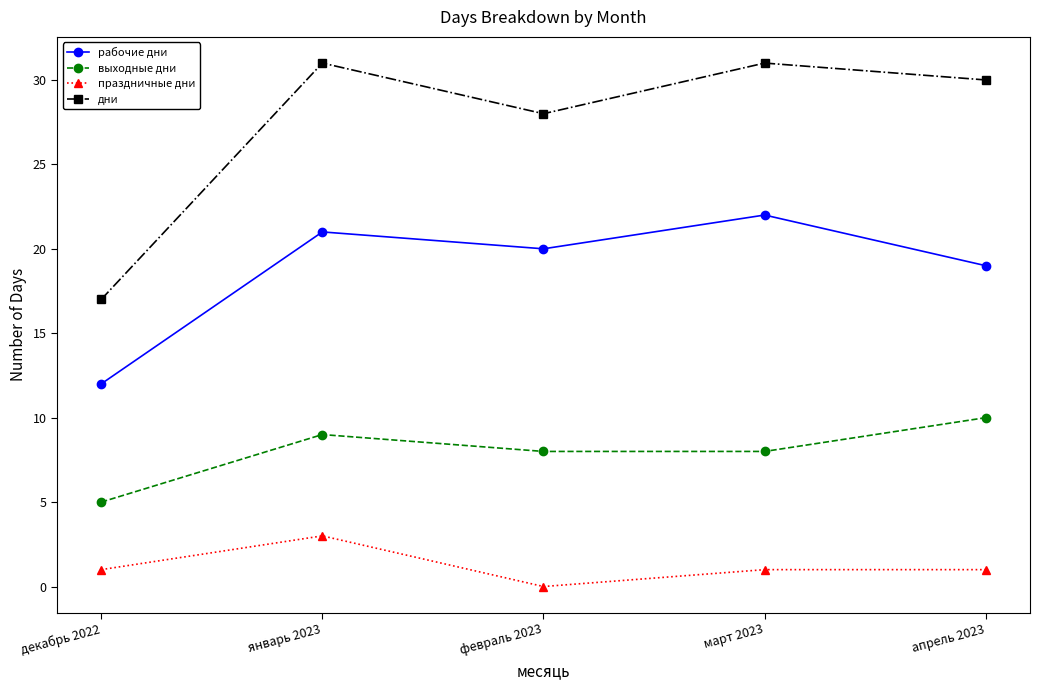

What is the difference between the рабочие дни values at декабрь 2022 and январь 2023?

9